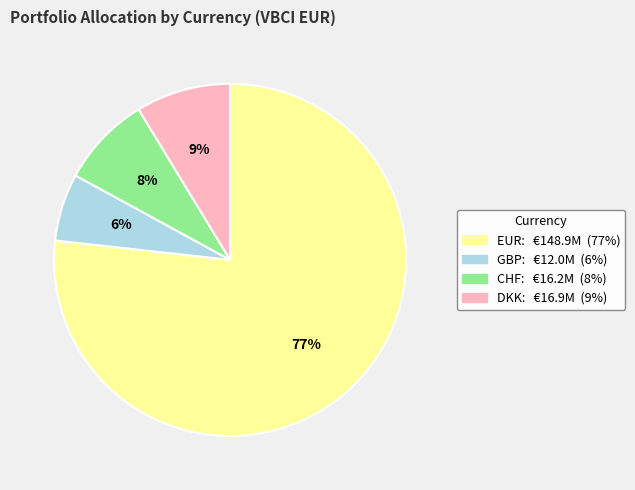

To the nearest percent, what is the average slice percentage?

25%